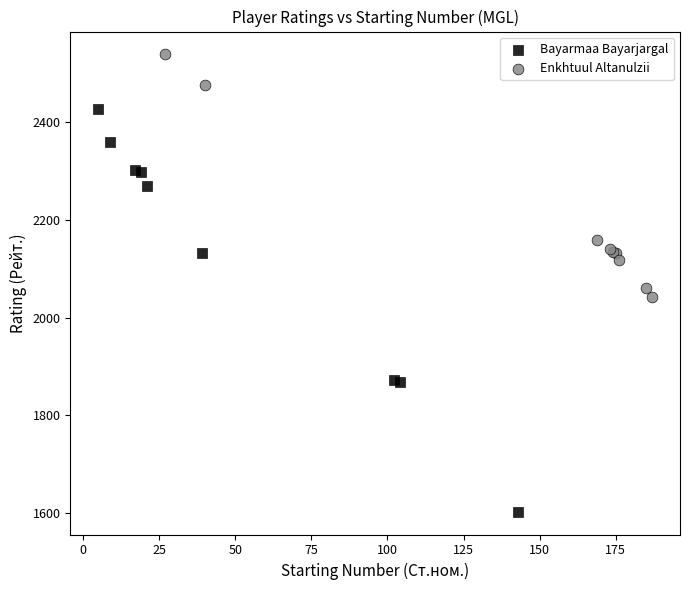

Which series contains the lowest Y value?

Bayarmaa Bayarjargal